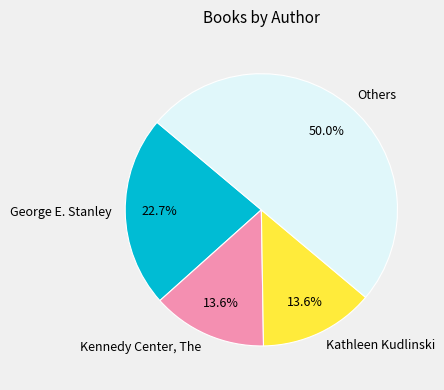

Which has a higher value, George E. Stanley or Others?

Others